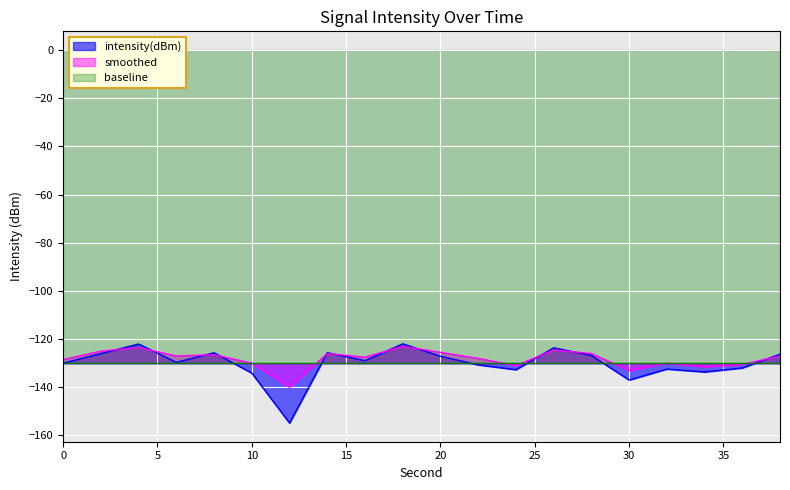

What is the total value across all series at 32?

-262.4